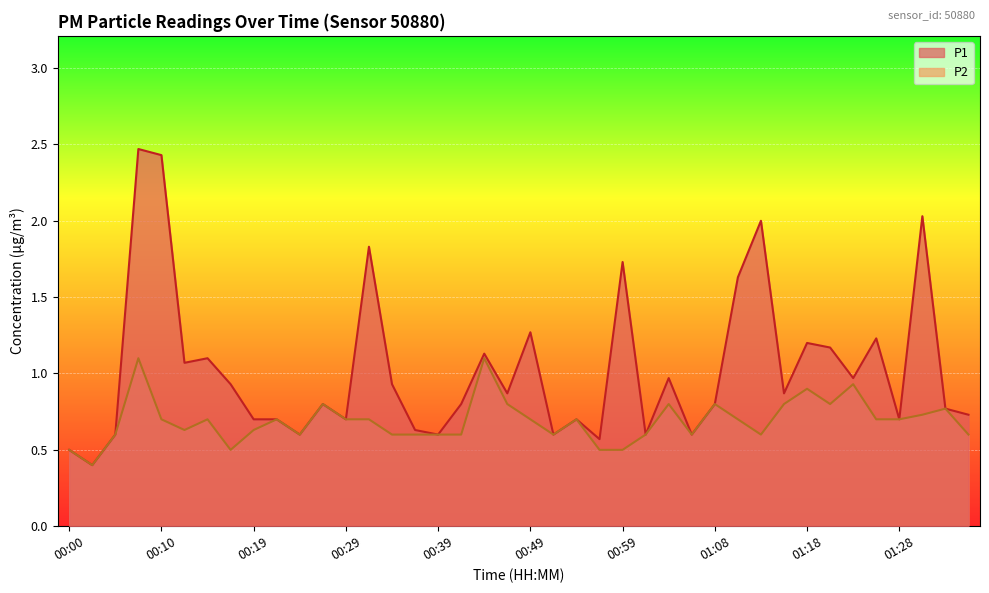

What is the sum of the P2 values at 00:05 and 00:34?

1.2